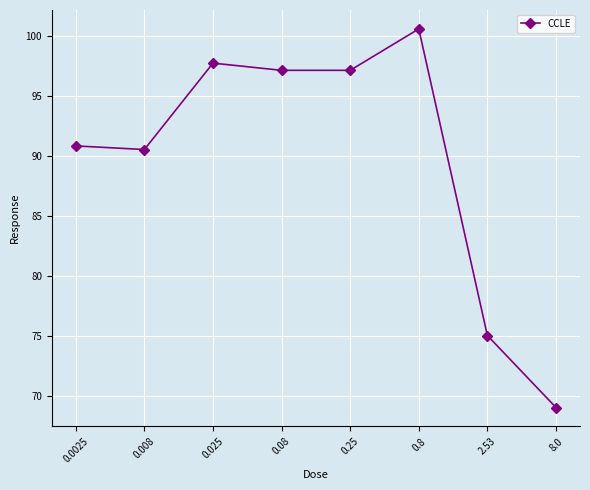

What is the smallest value displayed?

69.0